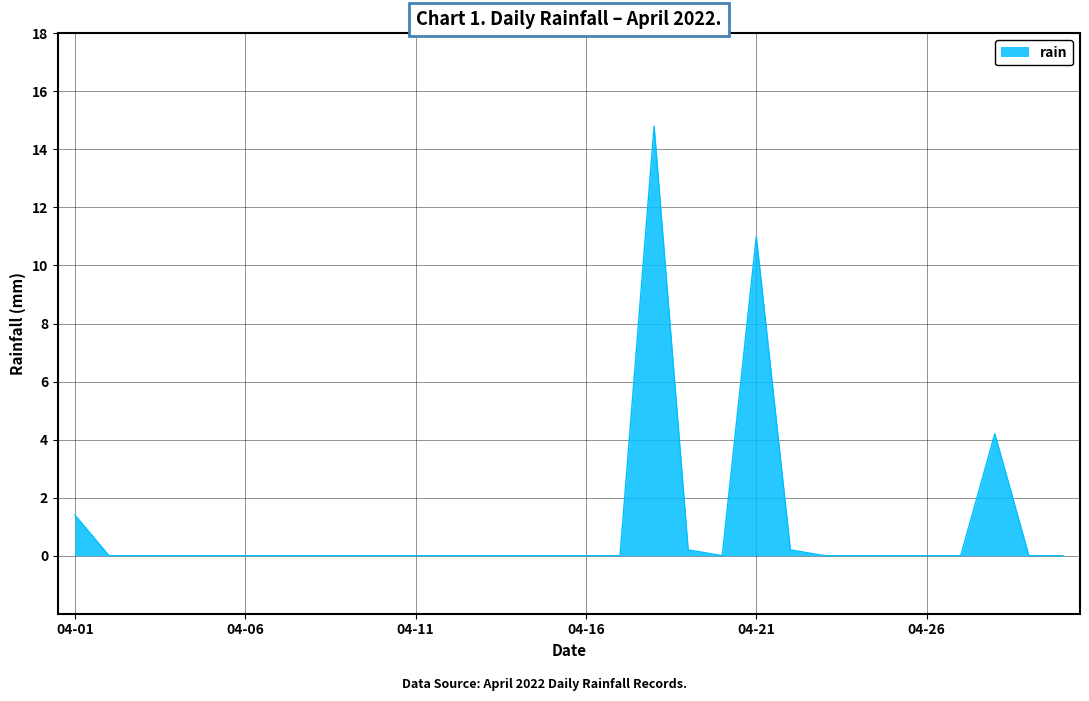

What is the difference between the maximum and minimum values?

14.8